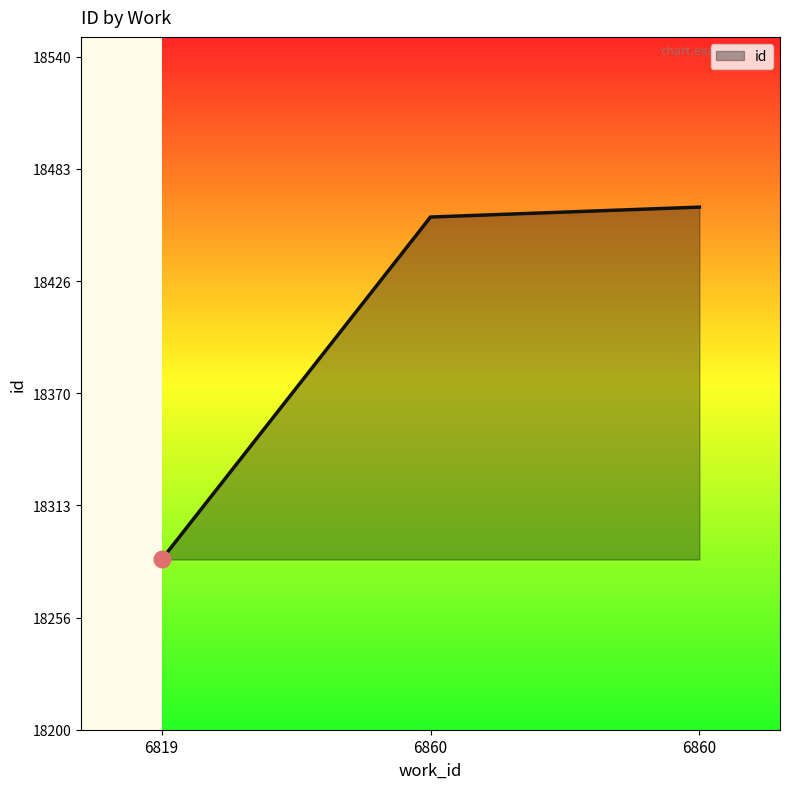

How many lines are shown in the chart?

1